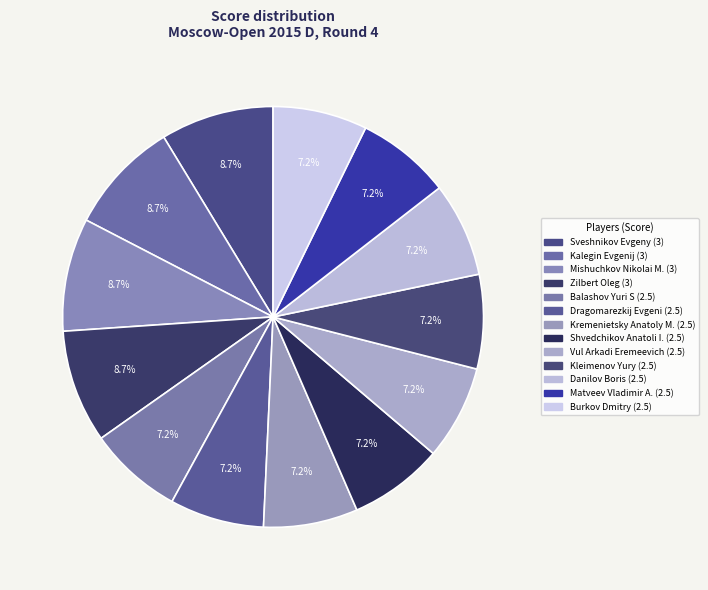

How many segments does this pie chart have?

13